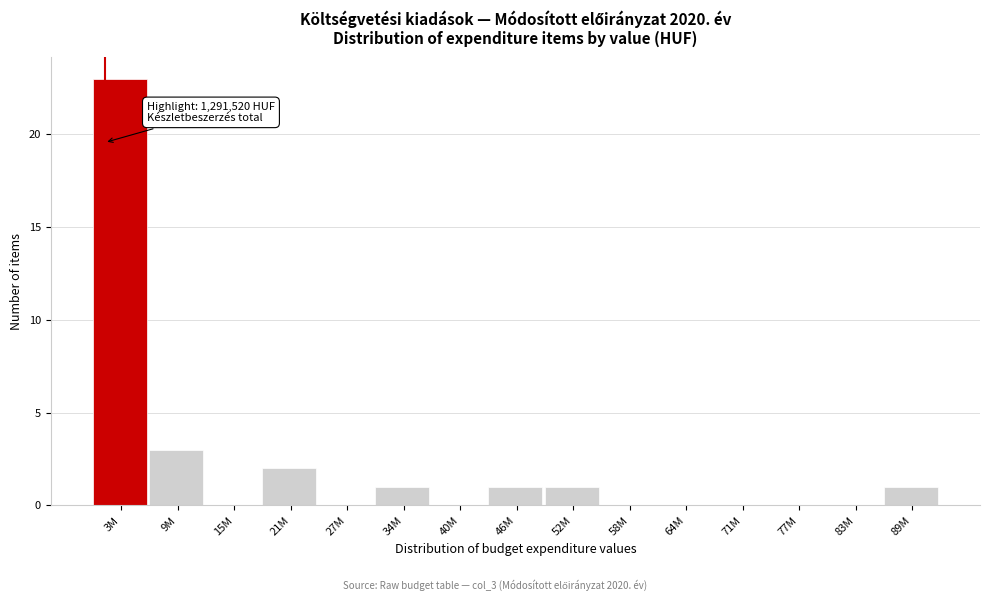

Reading left to right, extract all data points from this chart.

3M=23	9M=3	15M=0	21M=2	27M=0	34M=1	40M=0	46M=1	52M=1	58M=0	64M=0	71M=0	77M=0	83M=0	89M=1